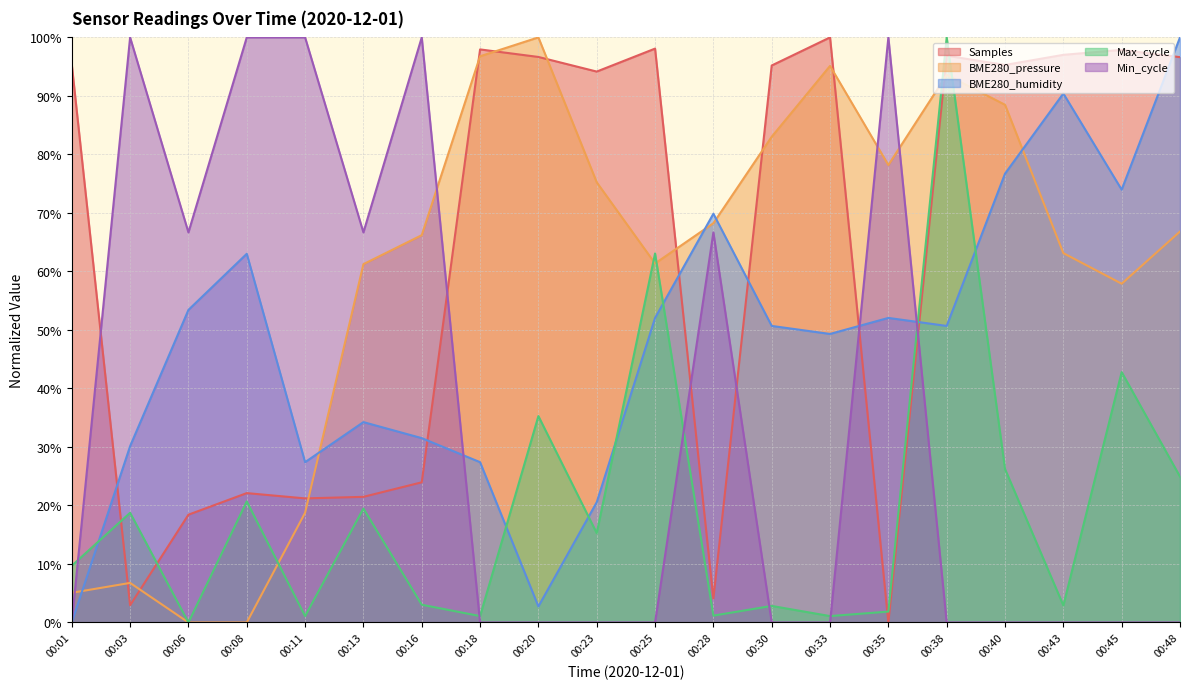

Which category has the highest value in the Min_cycle series?

00:03